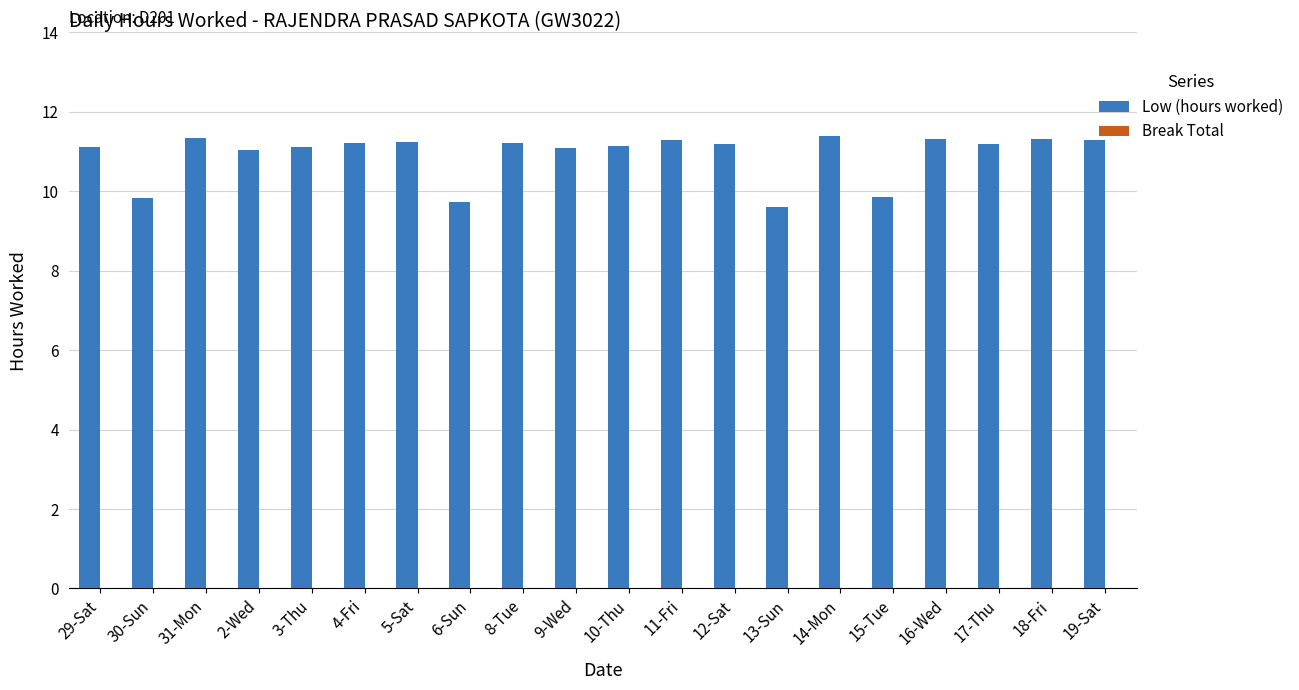

What is the greatest value displayed?

11.4